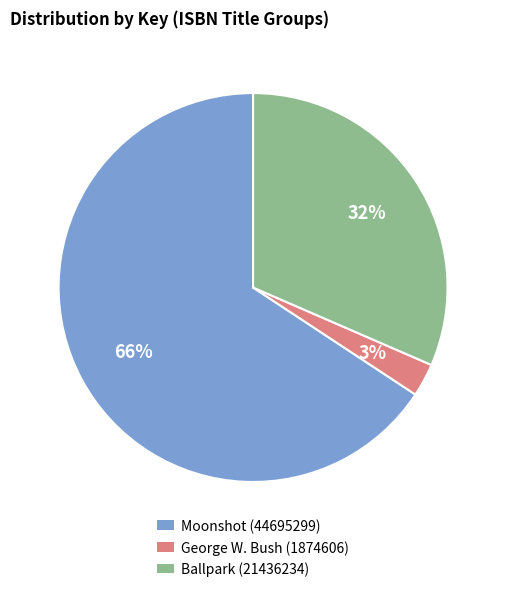

Is the sum of Moonshot (44695299) and Ballpark (21436234) greater than half?

Yes